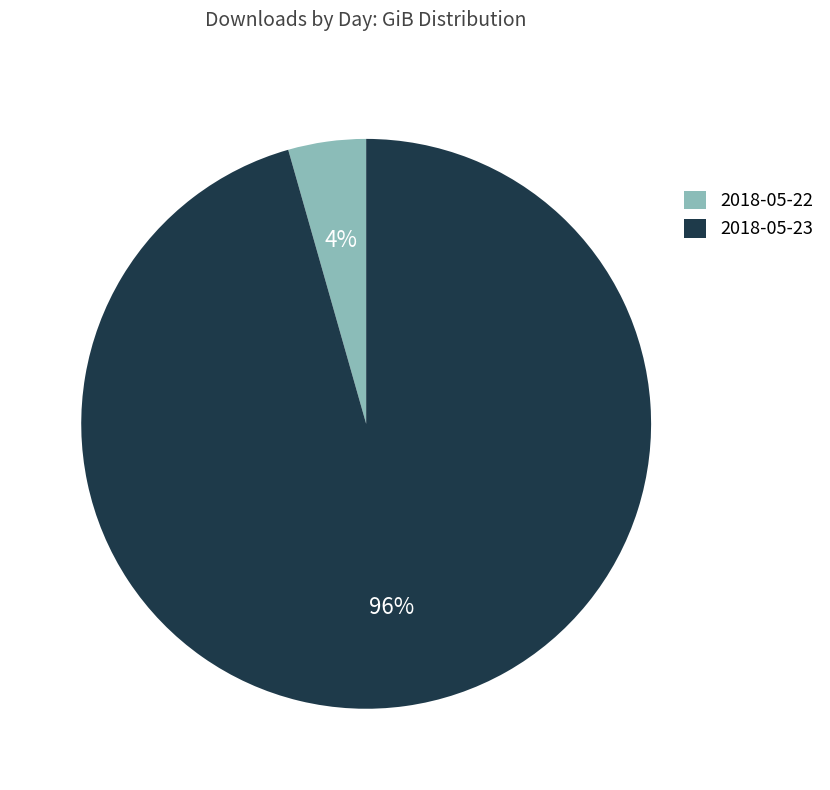

Which category has the biggest portion of the pie?

2018-05-23